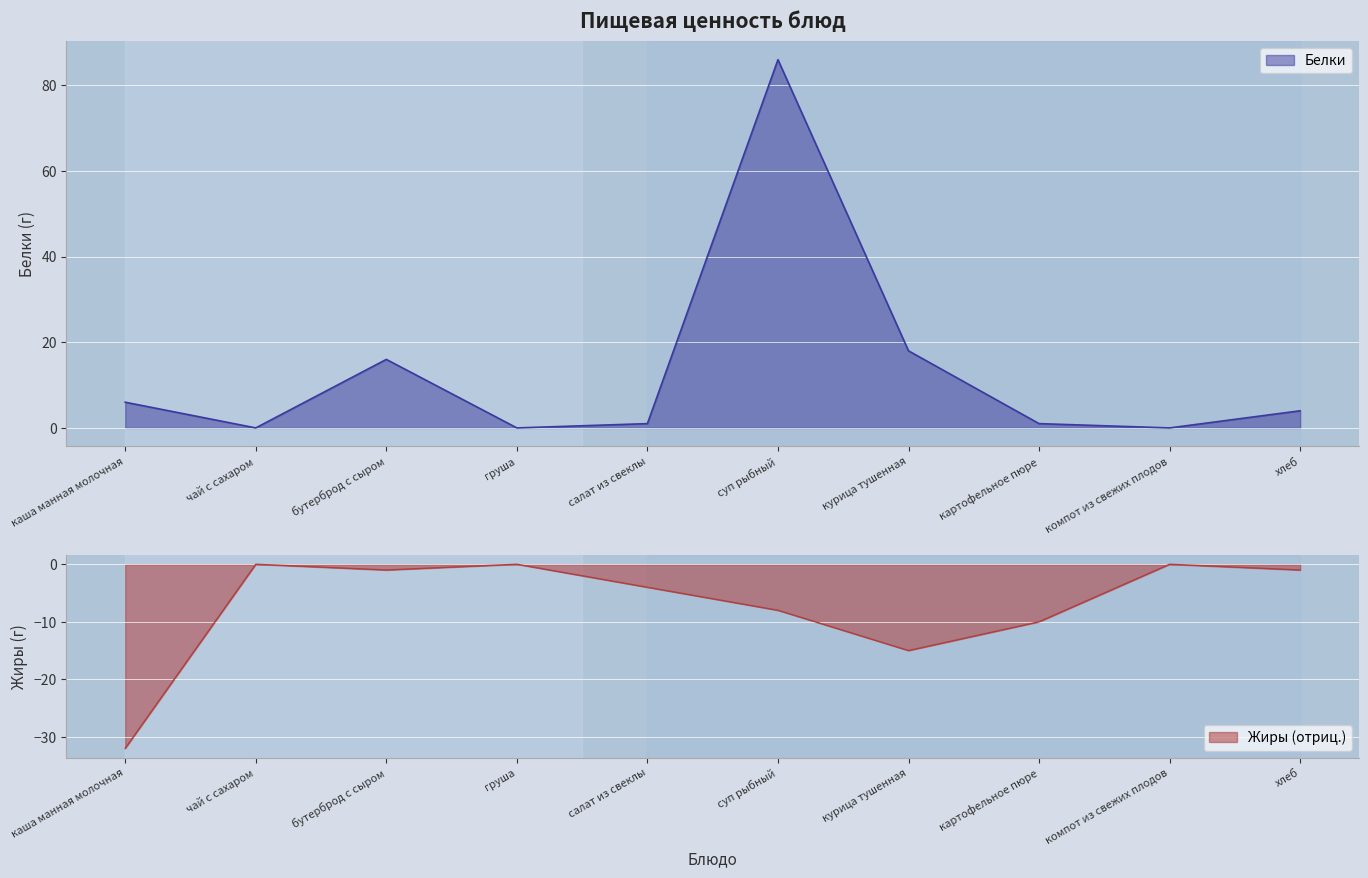

Reading left to right, transcribe all the data shown in this chart.

Белки: каша манная молочная=6	чай с сахаром=0	бутерброд с сыром=16	груша=0	салат из свеклы=1	суп рыбный=86	курица тушенная=18	картофельное пюре=1	компот из свежих плодов=0	хлеб=4
Жиры: каша манная молочная=-32	чай с сахаром=0	бутерброд с сыром=-1	груша=0	салат из свеклы=-4	суп рыбный=-8	курица тушенная=-15	картофельное пюре=-10	компот из свежих плодов=0	хлеб=-1